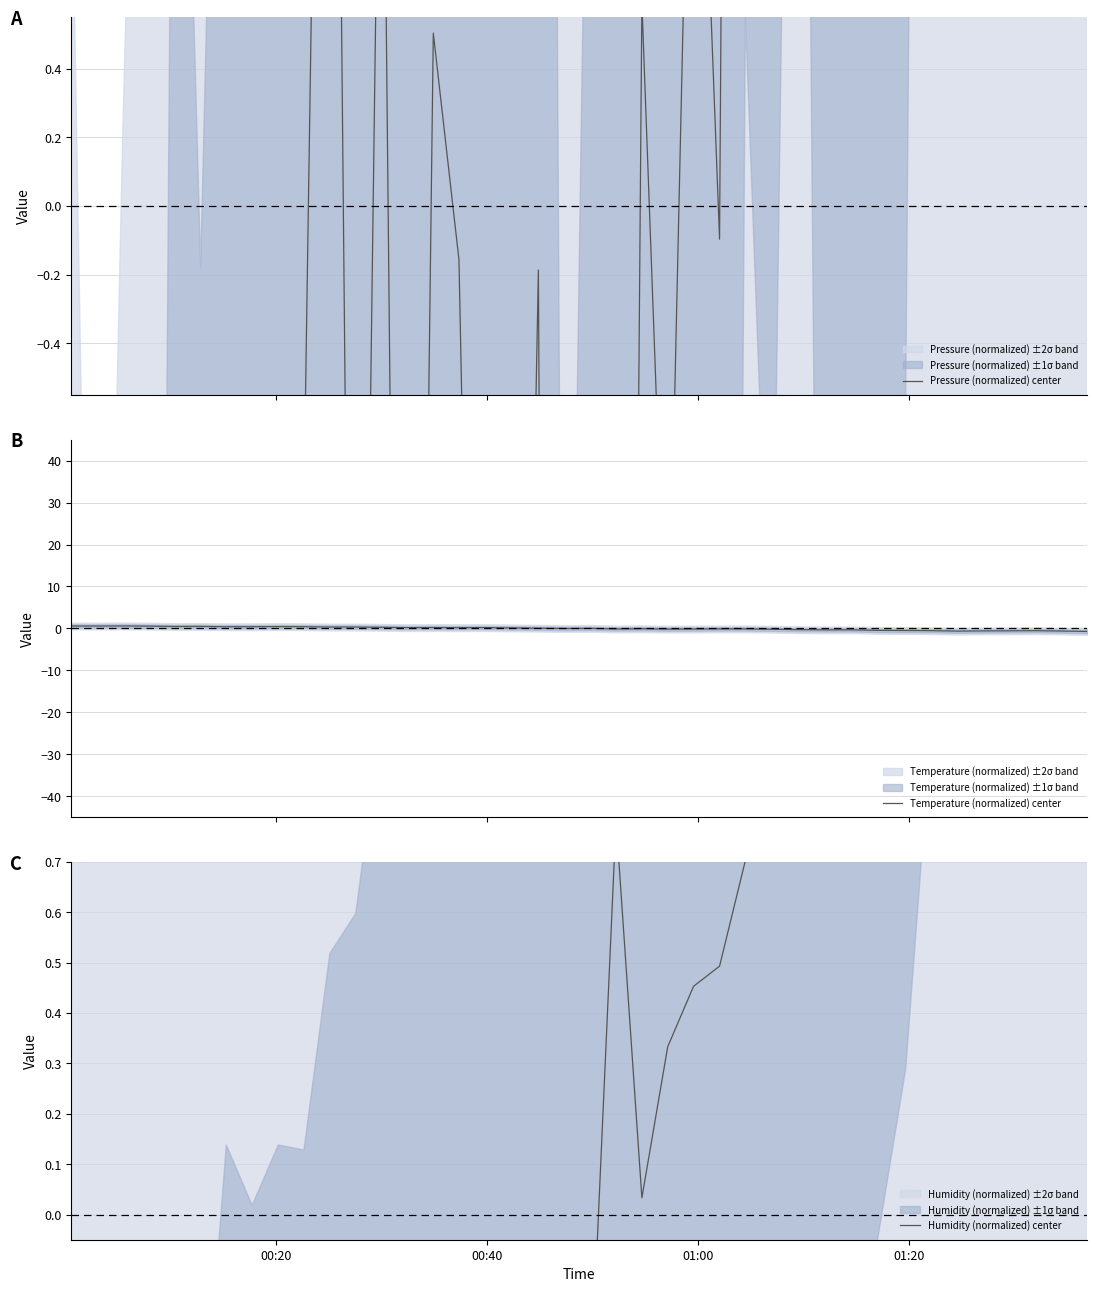

Is this an area chart (filled region under the line)?

No